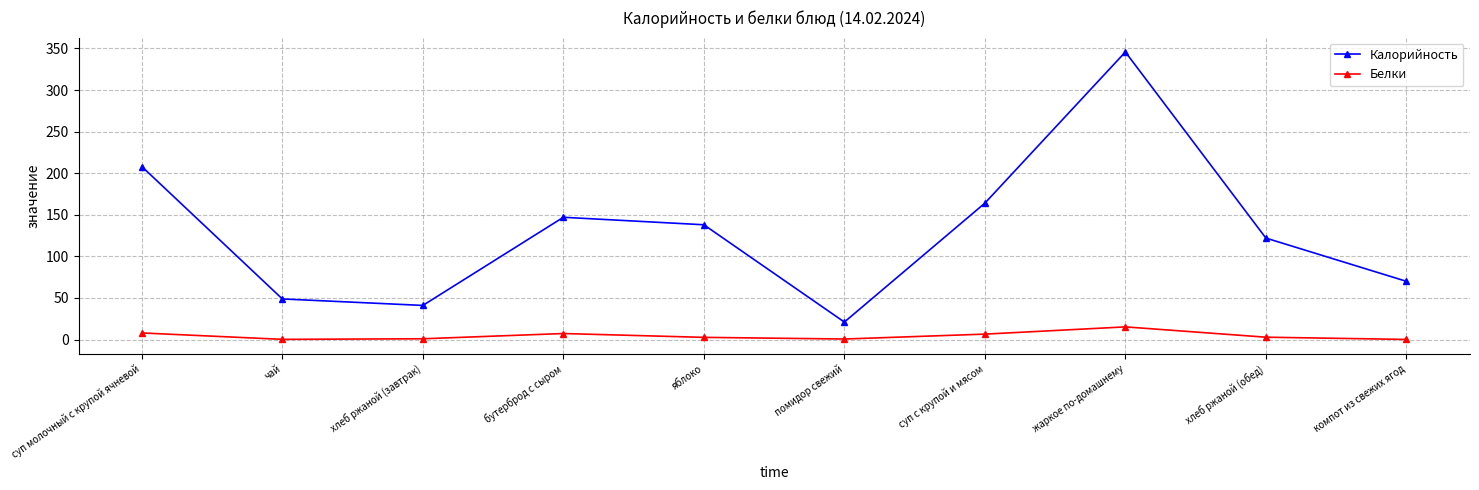

At which category is the sum across all series the highest?

жаркое по-домашнему